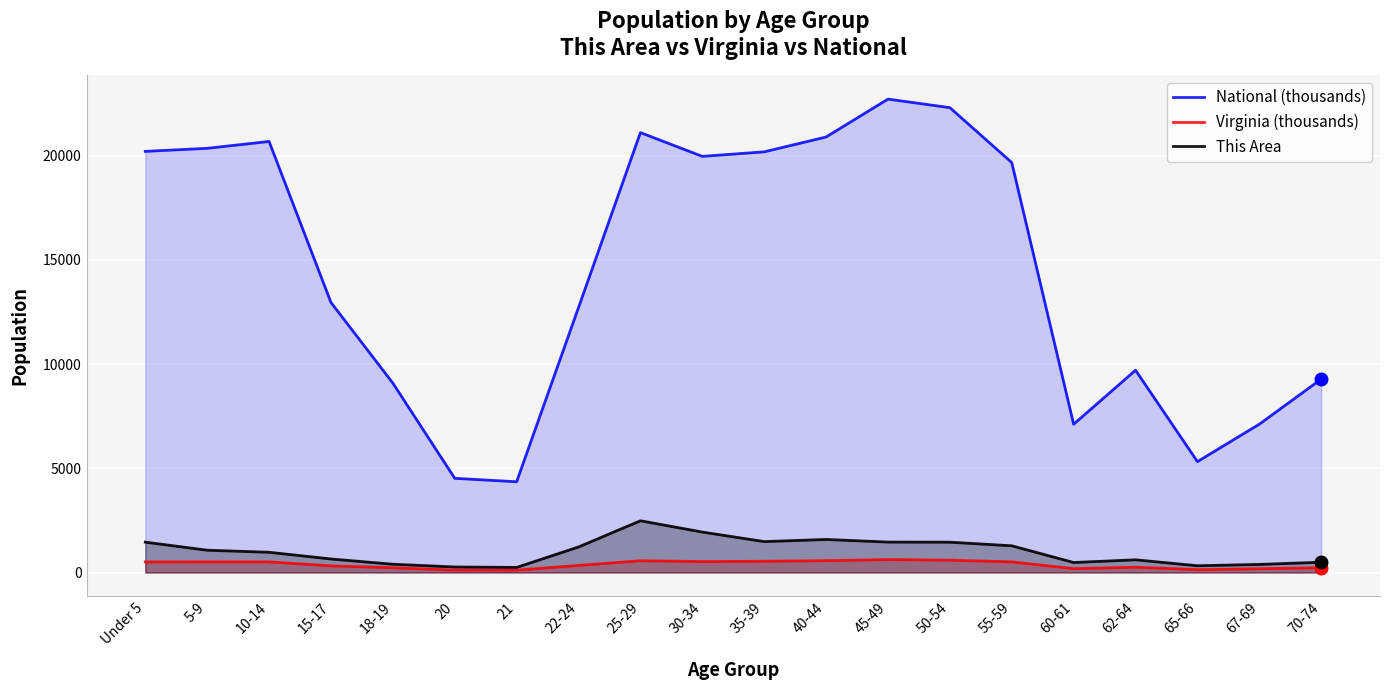

How many data points does each series have?

20